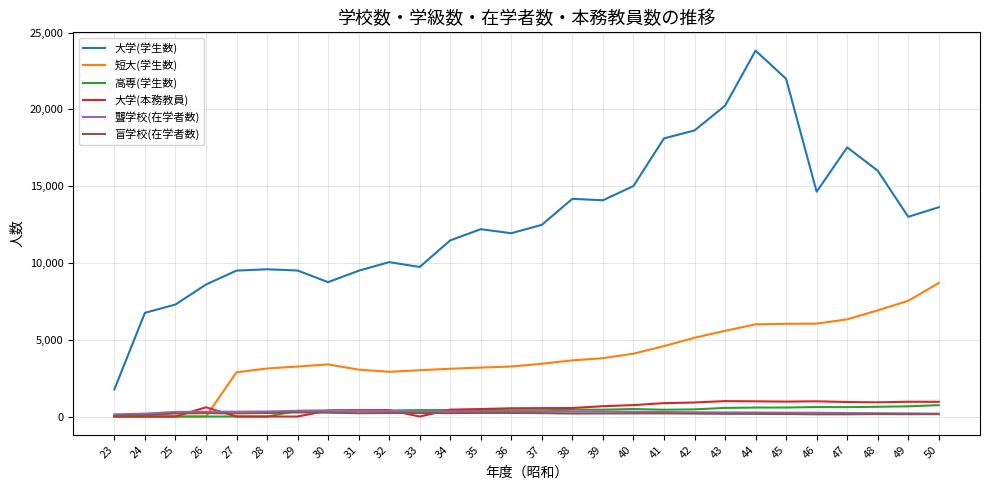

Does the chart display data point markers on the line(s)?

No